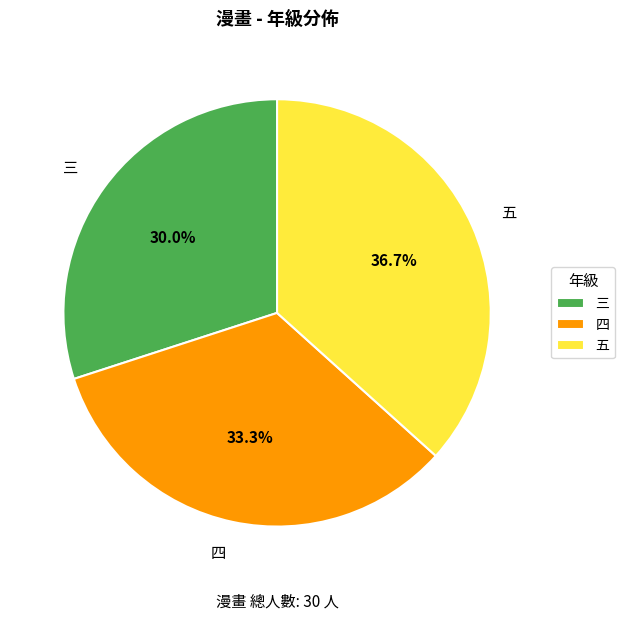

Does 三 represent more than half of the total?

No